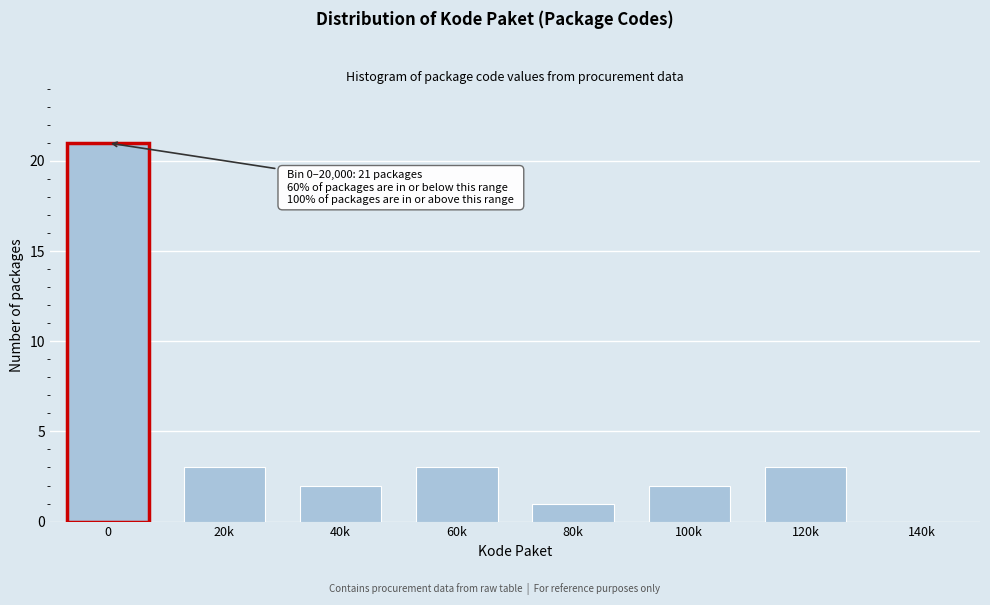

Reading left to right, list all the values displayed in this chart.

0=21	20k=3	40k=2	60k=3	80k=1	100k=2	120k=3	140k=0